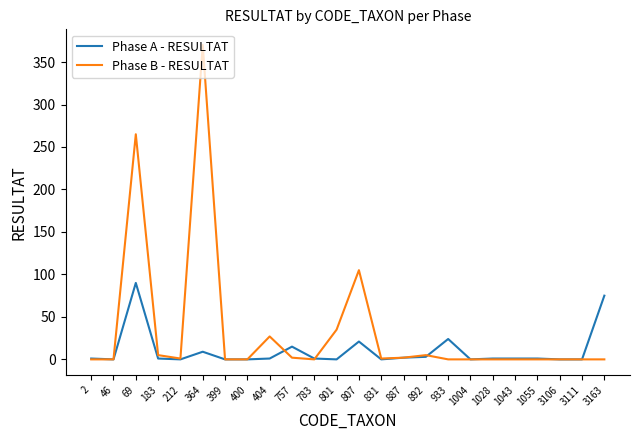

The Phase A - RESULTAT series shows 1 at 783. True or false?

True